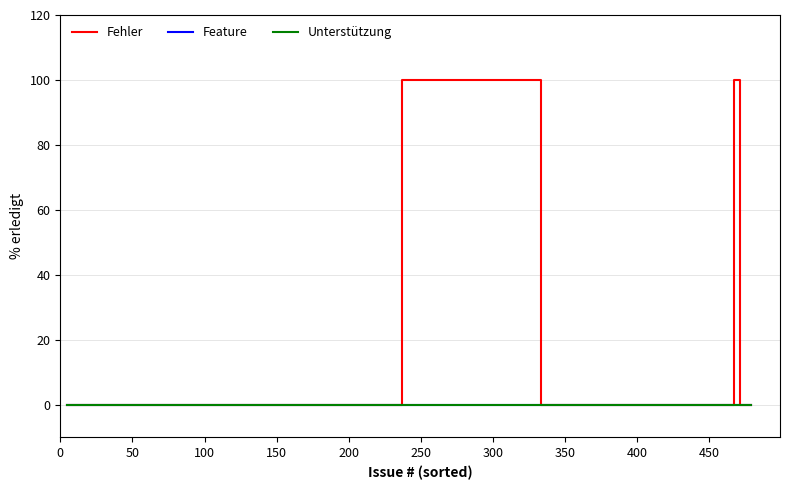

At how many categories does at least one series exceed 25?

2